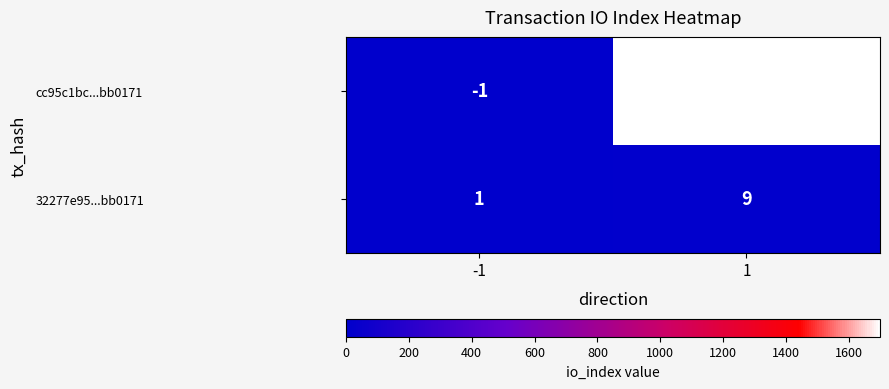

List the series in order of their peak value, lowest first.

32277e95...bb0171, cc95c1bc...bb0171